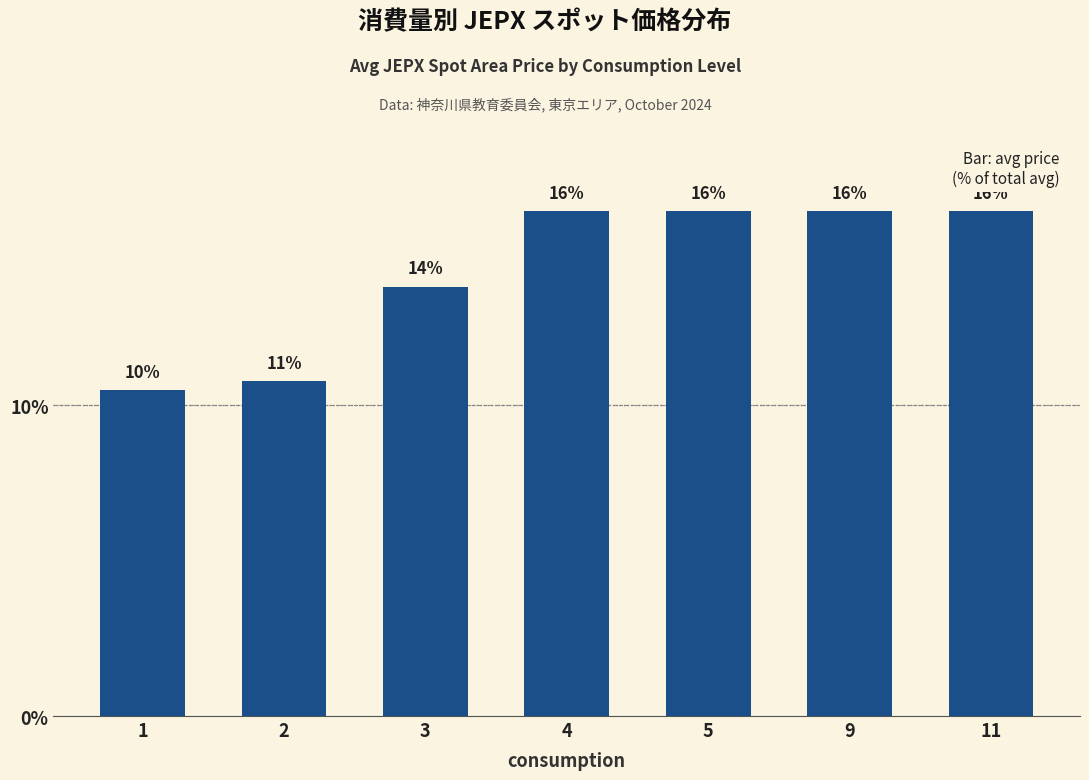

What is the value of the 1st bar from the left?

10.5